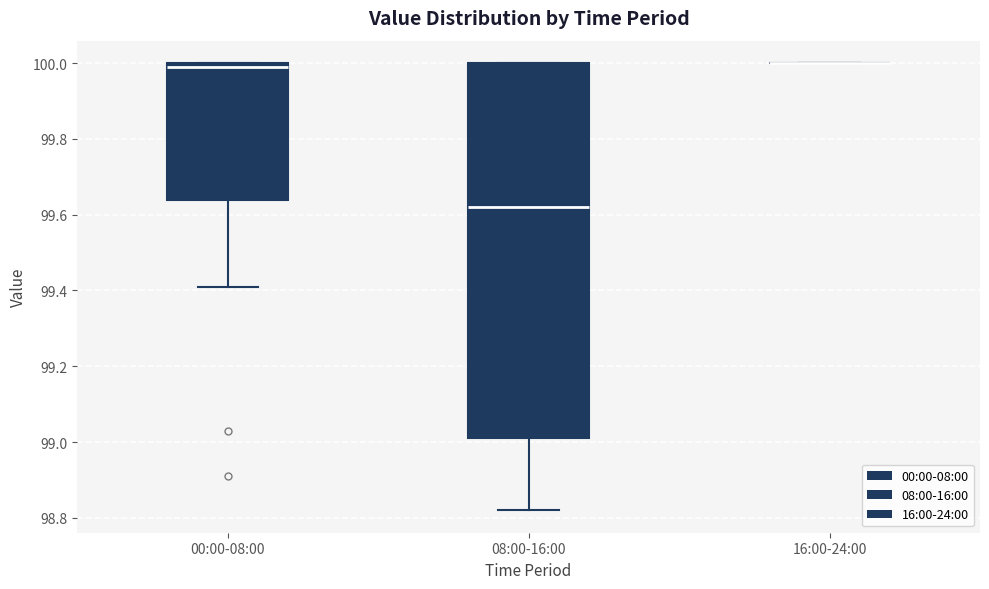

Where is the upper edge of the box for 08:00-16:00 on the y-axis? The values are not printed on the chart, so give them approximately, as read against the axis.

100.00